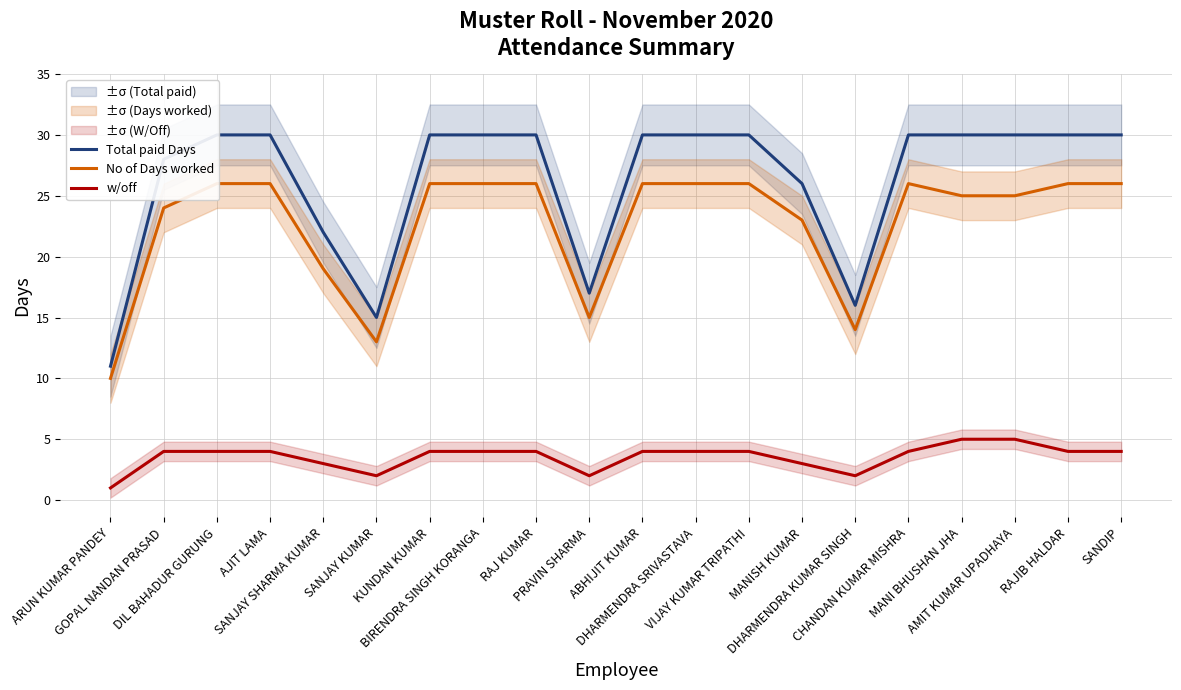

How many interior local peaks does the No of Days worked series have?

1